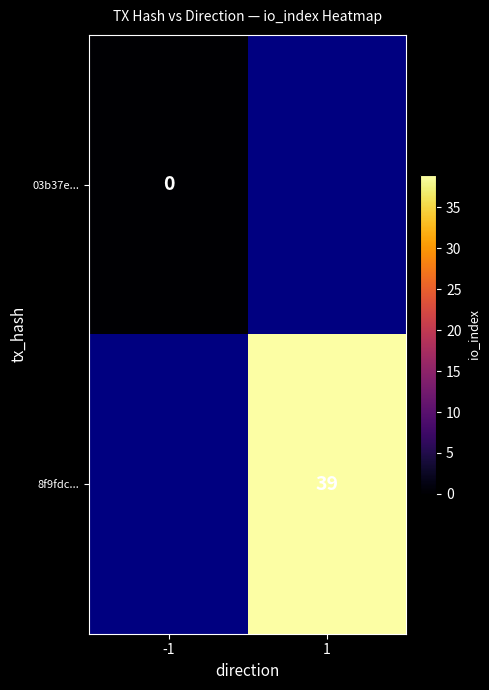

True or false: 8f9fdc... has a value of 39 at 1.

True